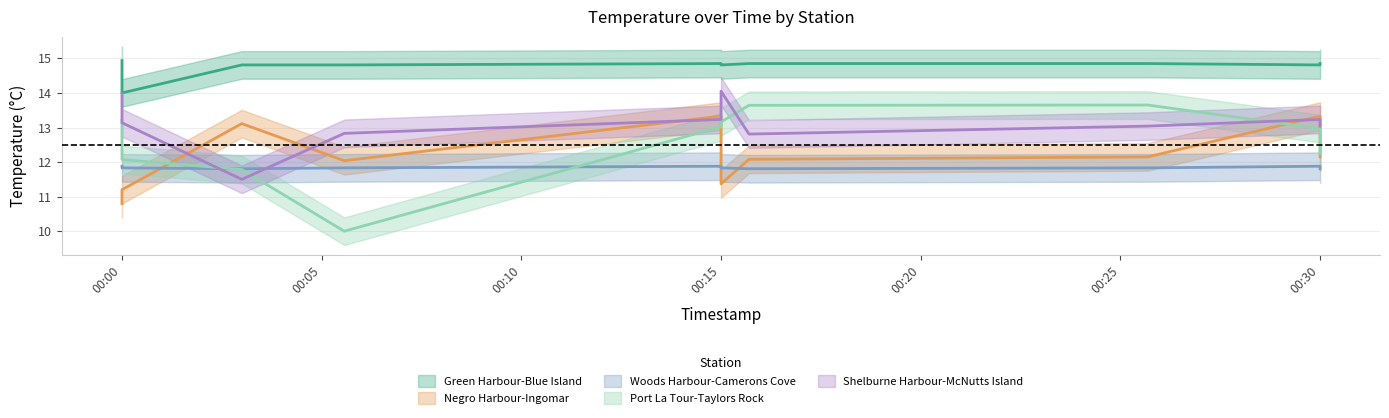

Reading left to right, what are all the values shown in this chart?

Green Harbour-Blue Island: 14.9	14.0	14.8	14.8	14.8	14.8	14.8	14.8	14.8	14.8
Negro Harbour-Ingomar: 10.8	11.2	13.1	12.0	13.3	11.4	12.1	12.2	13.3	12.2
Woods Harbour-Camerons Cove: 11.9	11.8	11.8	11.8	11.9	11.8	11.8	11.8	11.9	11.8
Port La Tour-Taylors Rock: 13.2	12.1	11.8	10.0	13.0	13.2	13.6	13.7	13.0	12.2
Shelburne Harbour-McNutts Island: 14.0	13.1	11.5	12.8	13.2	14.1	12.8	13.0	13.2	13.0